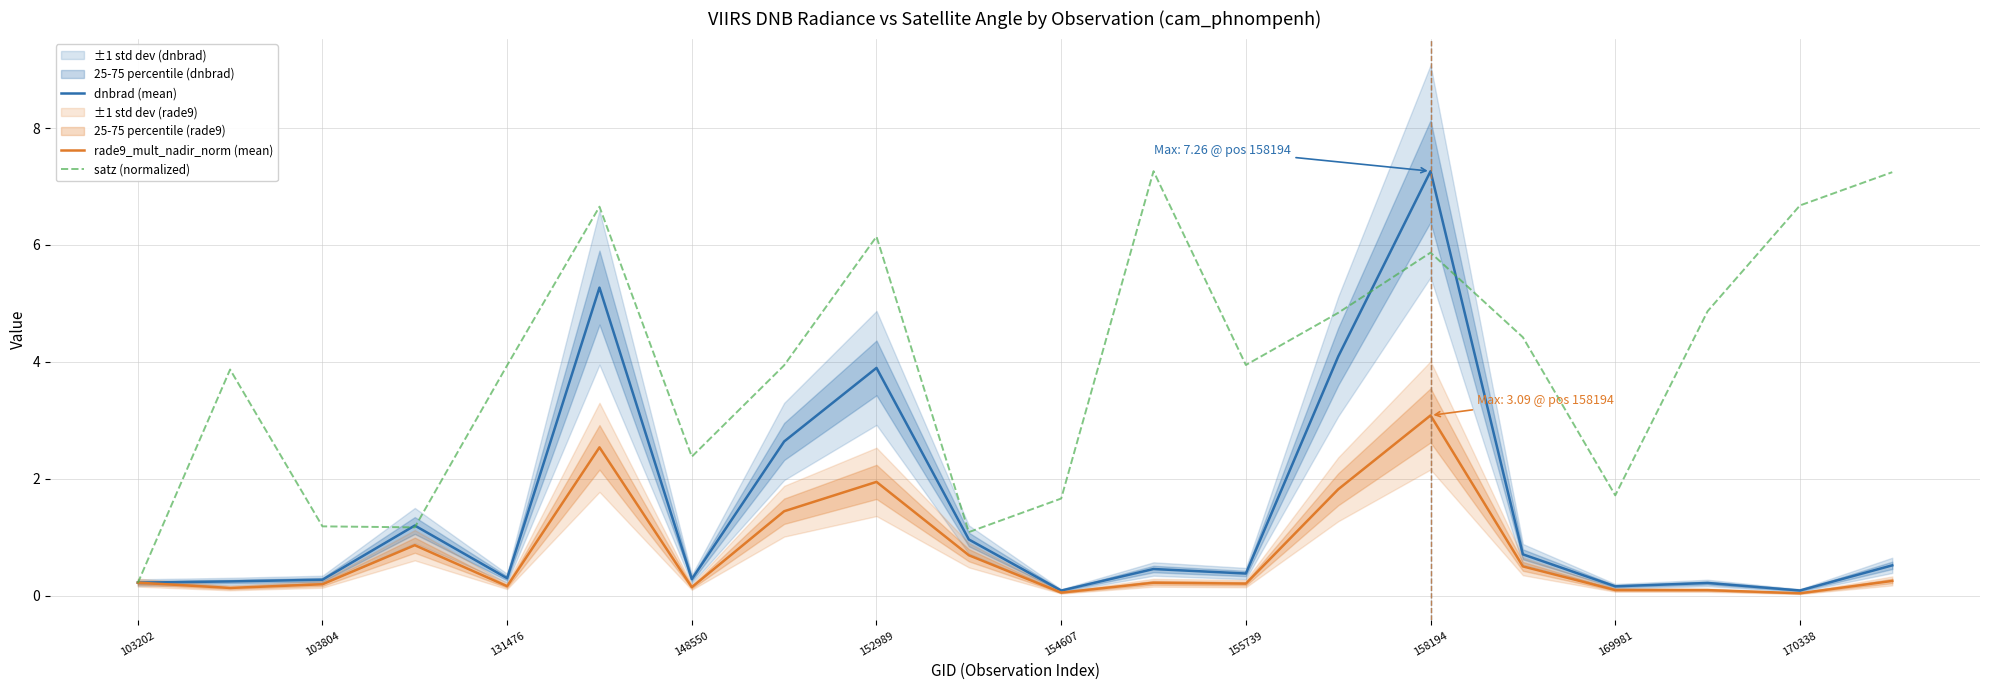

What is the maximum value for rade9_mult_nadir_norm (mean)?

3.1